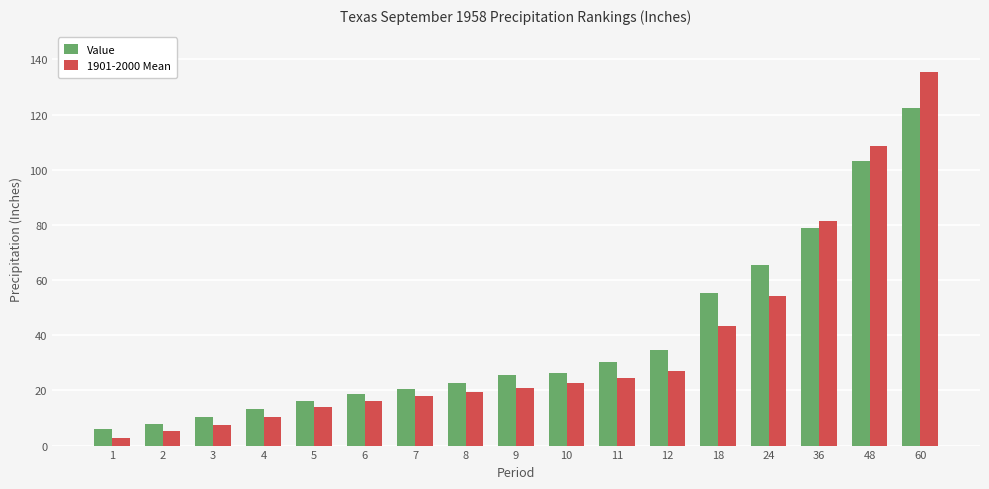

At which category does the chart reach its minimum across all series?

1